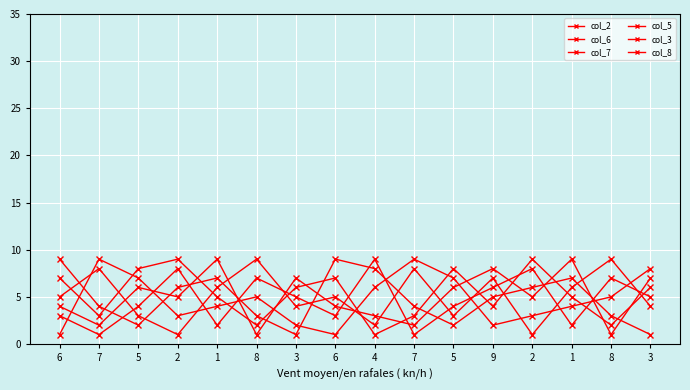

List the series in order of their peak value, lowest first.

col_2, col_6, col_7, col_5, col_3, col_8